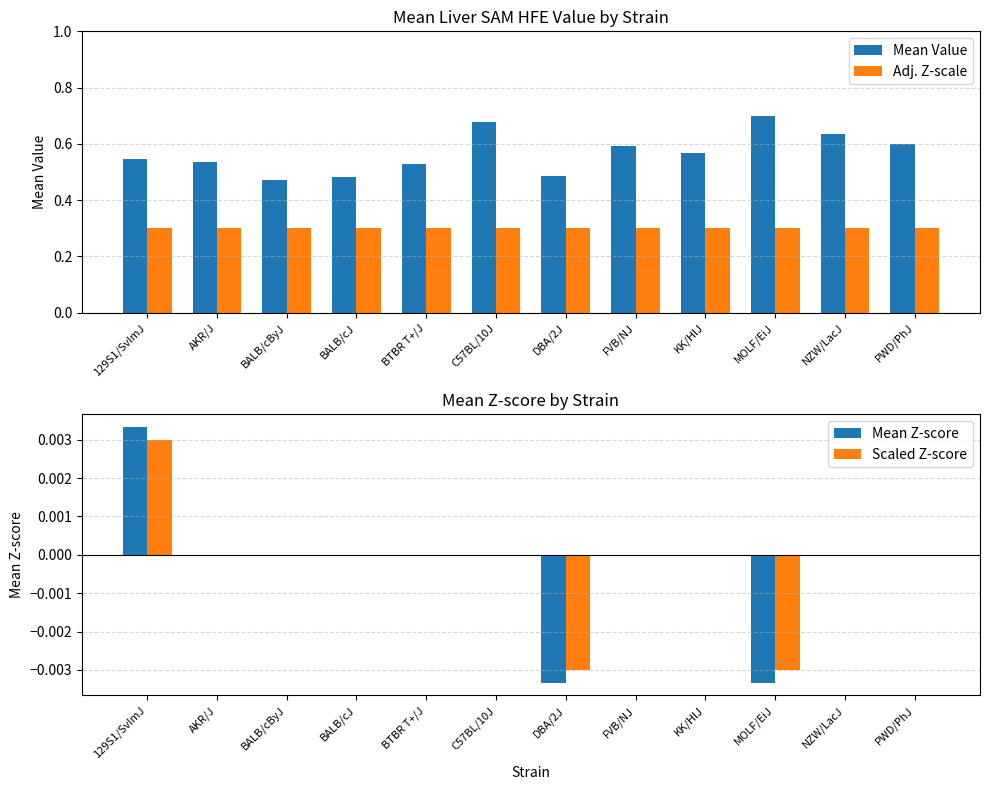

What are all the series names shown in the legend?

Mean Value, Adj. Z-scale, Mean Z-score, Scaled Z-score